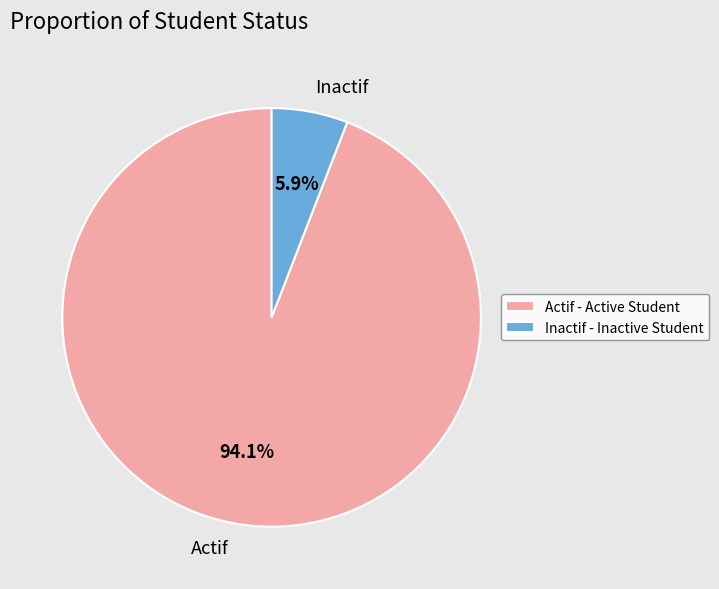

How many segments does this pie chart have?

2